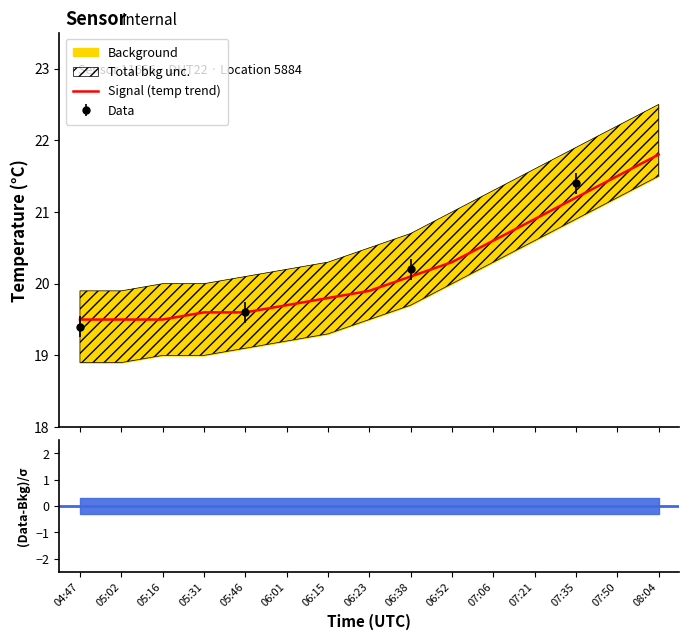

True or false: the data shows 29.8 at 07:50.

False